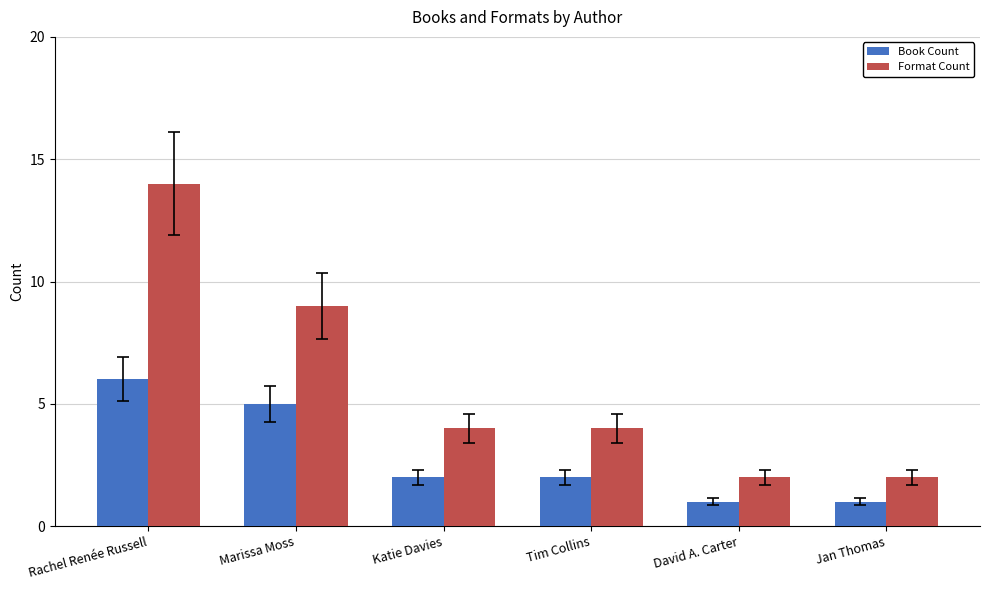

What is the label of the 5th bar from the right?

Marissa Moss